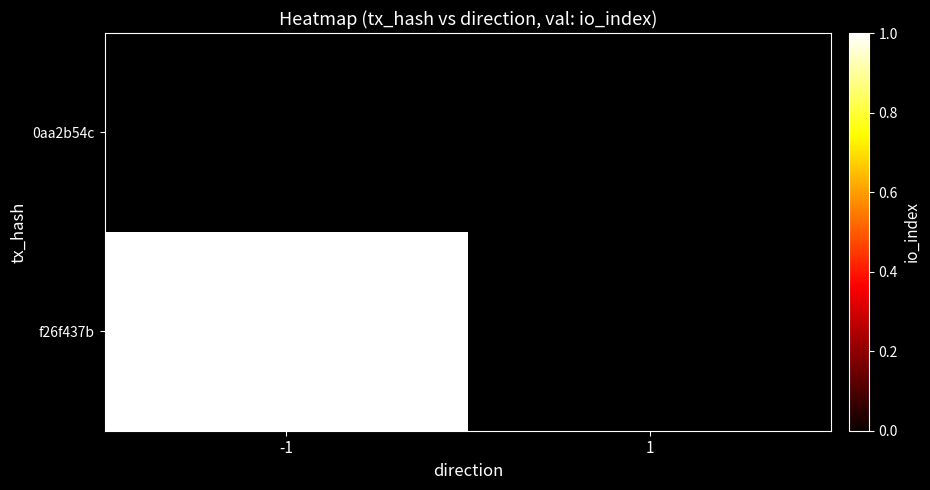

Rank the series at 1 from highest to lowest value.

f26f437b, 0aa2b54c